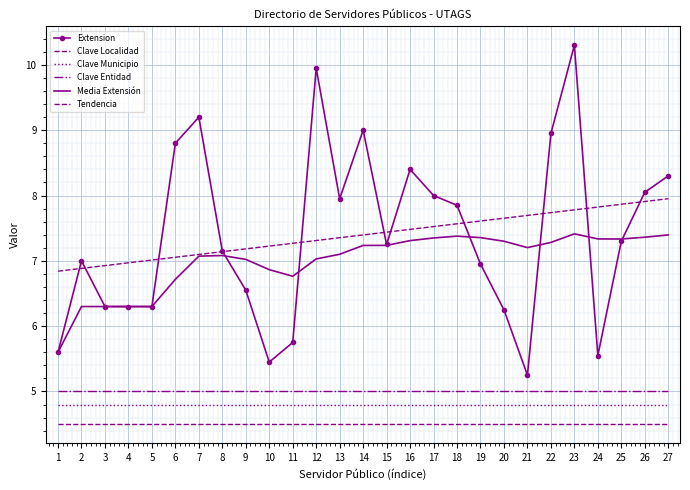

Where does the Extension series first go above 7?

6